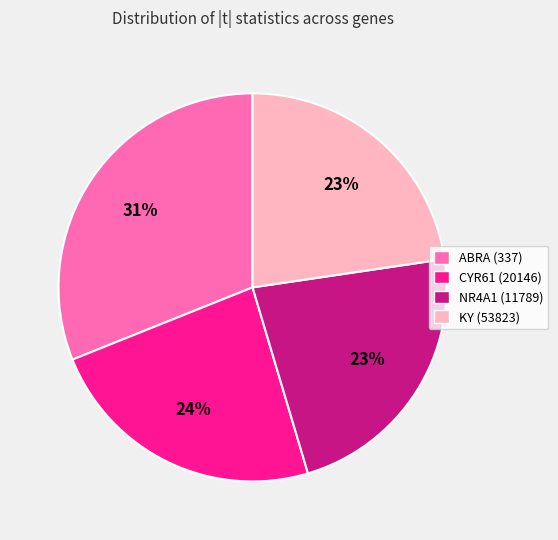

Does any single category account for the majority?

No